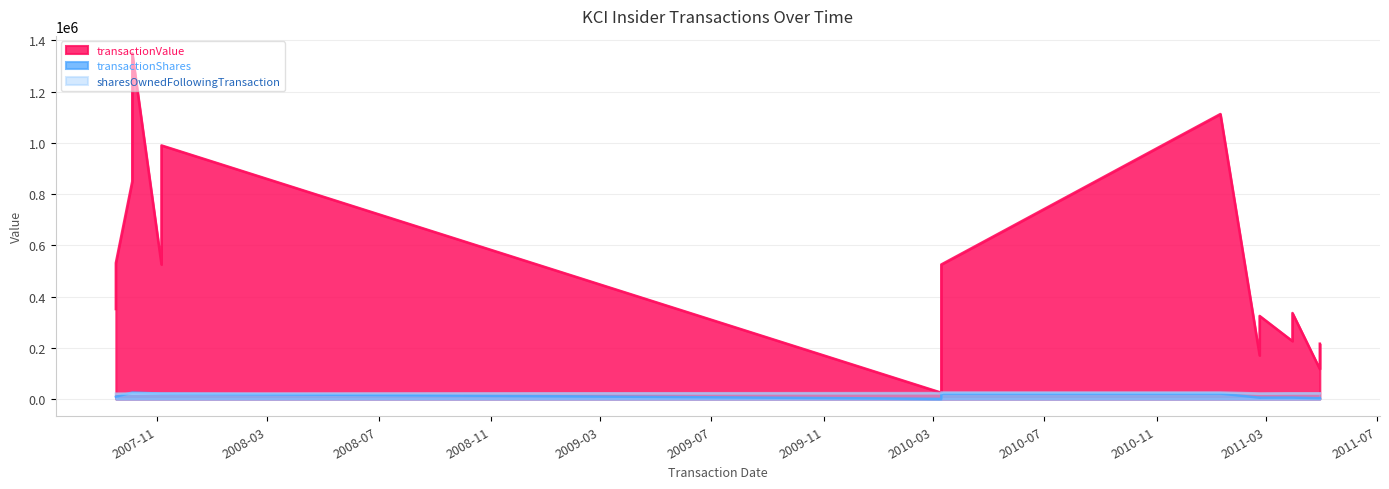

What is the spread (max minus min) of values at 2011-02-22?

164950